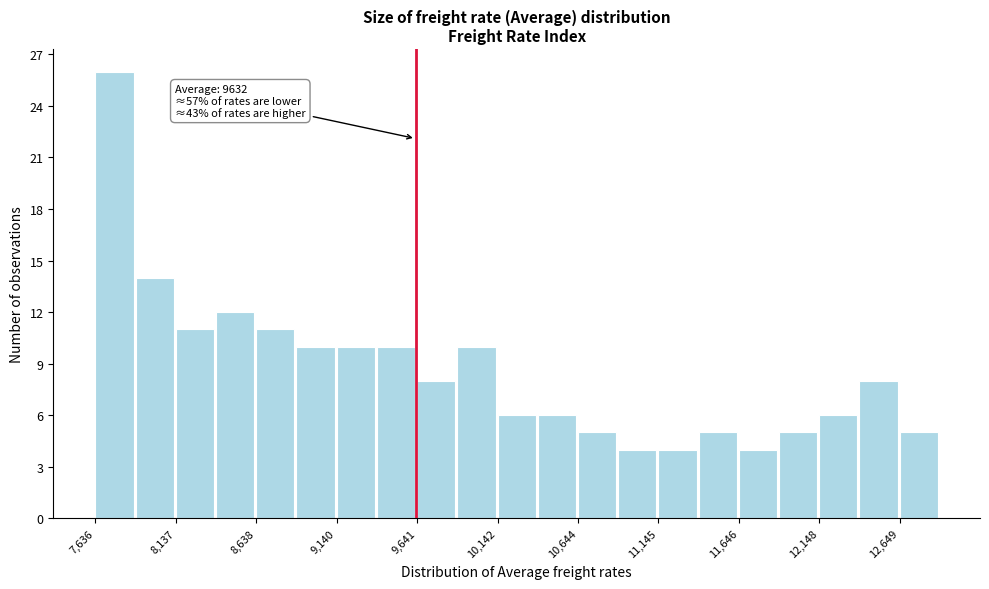

Read against the x-axis, roughly where is the centre of the tallest bar?

7800